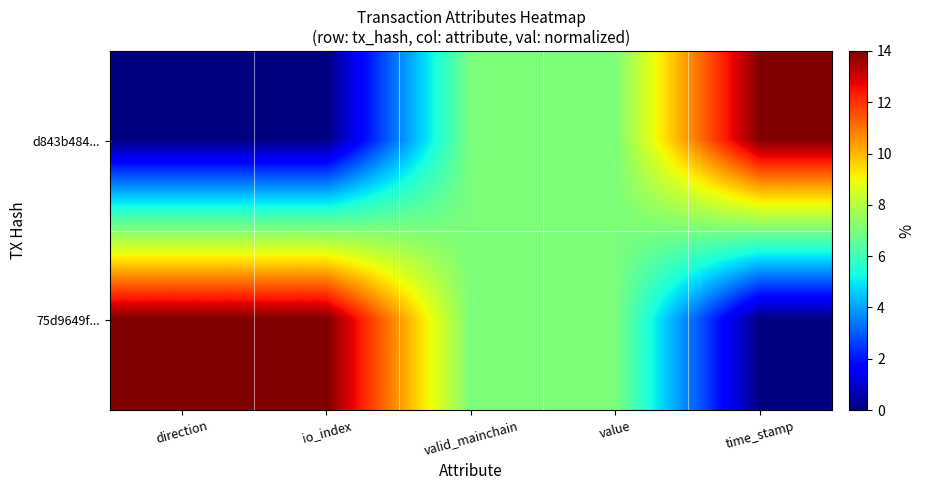

How many distinct data groups are displayed?

2